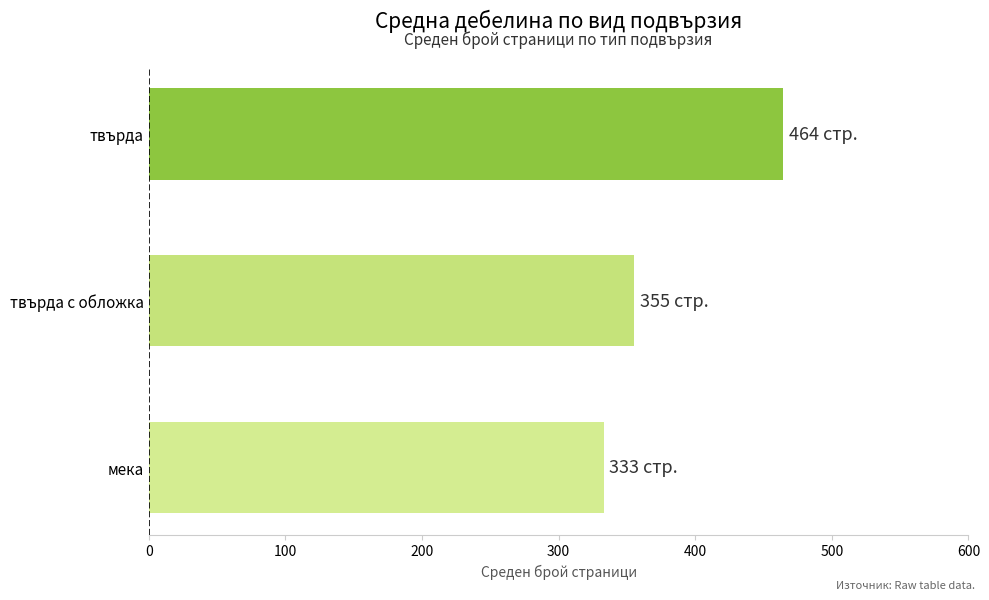

What is the change in value from мека to твърда?

+131.4